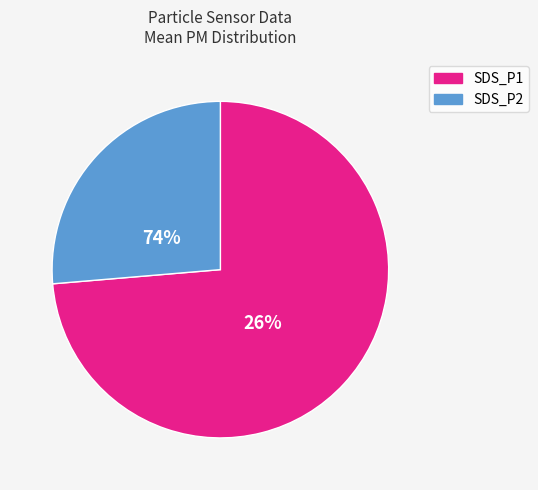

How many segments does this pie chart have?

2